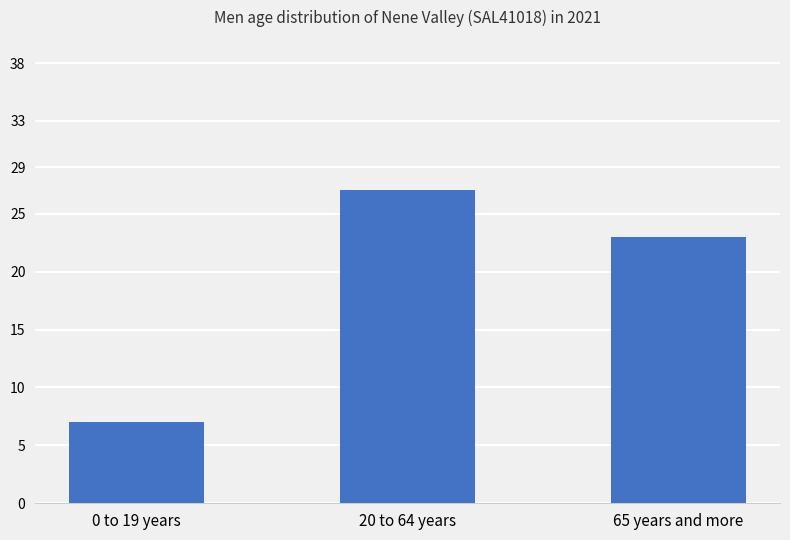

What is the smallest value displayed?

7